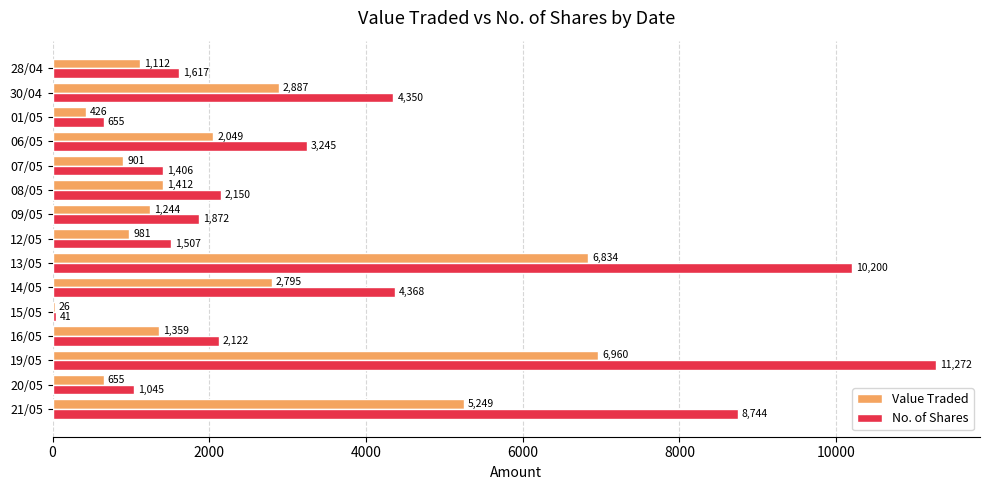

How many series are shown in this chart?

2